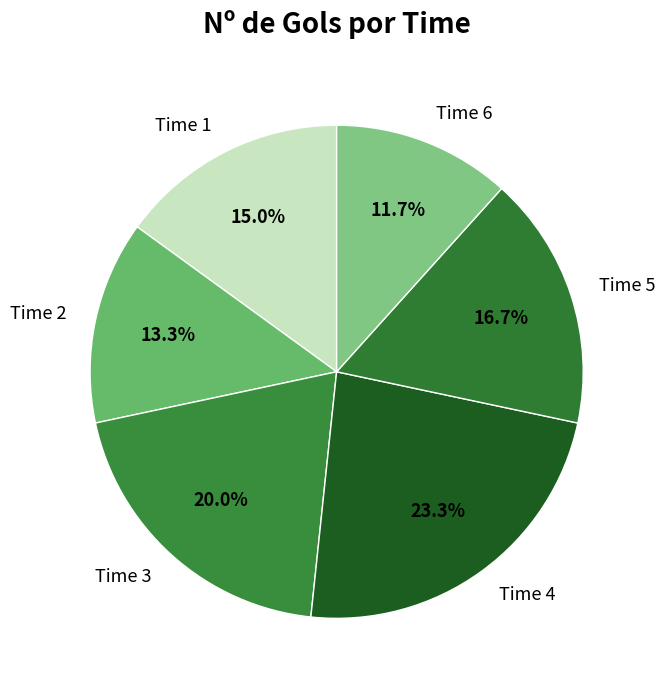

To the nearest percent, what portion does Time 2 represent?

13%